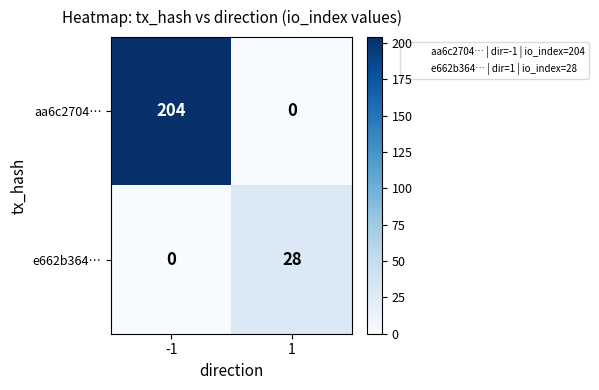

List the labels in order of aa6c2704… value, largest first.

-1, 1